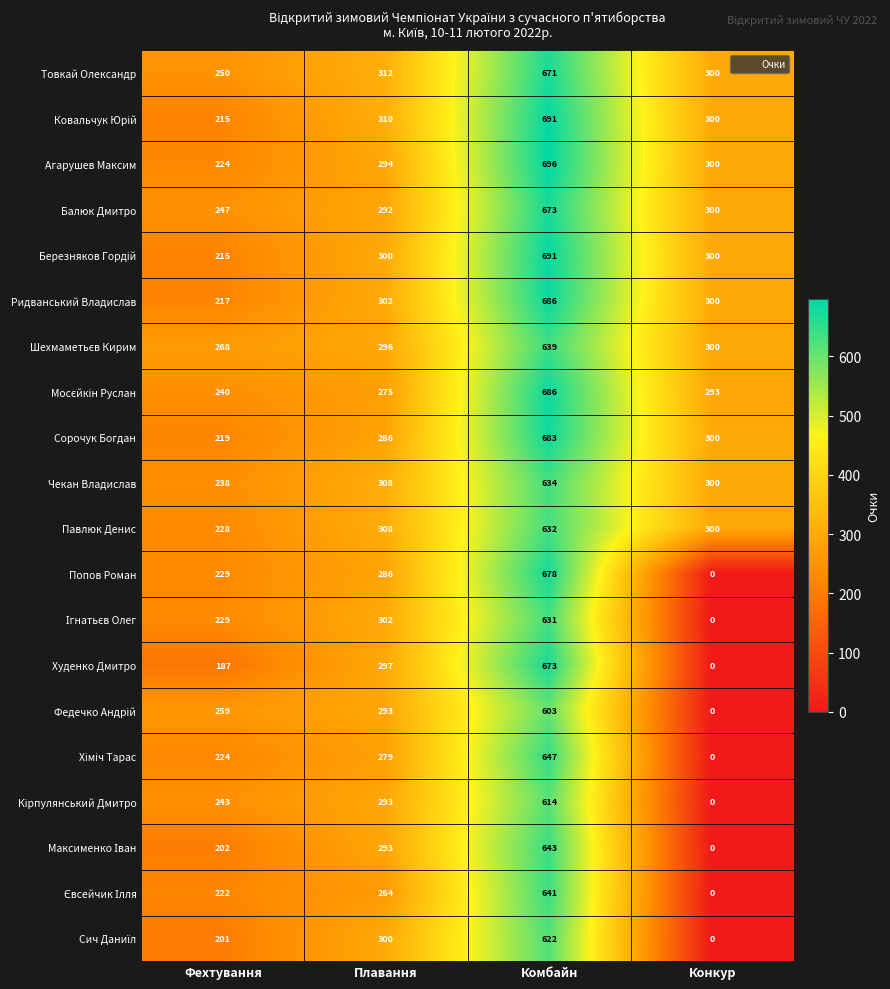

The Агарушев Максим series shows 377 at Фехтування. True or false?

False